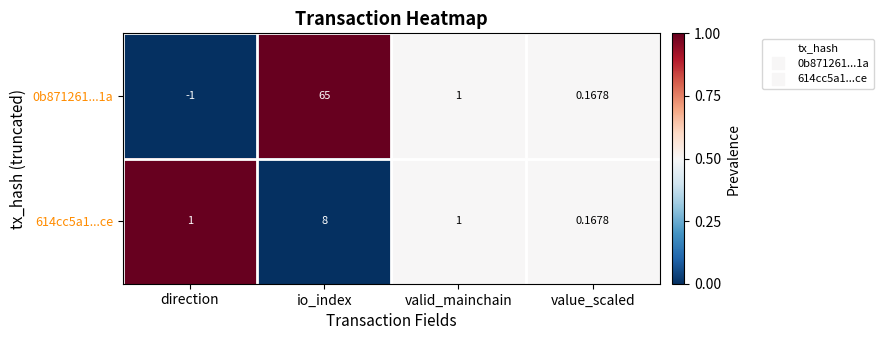

Which label corresponds to the largest value in the chart?

io_index